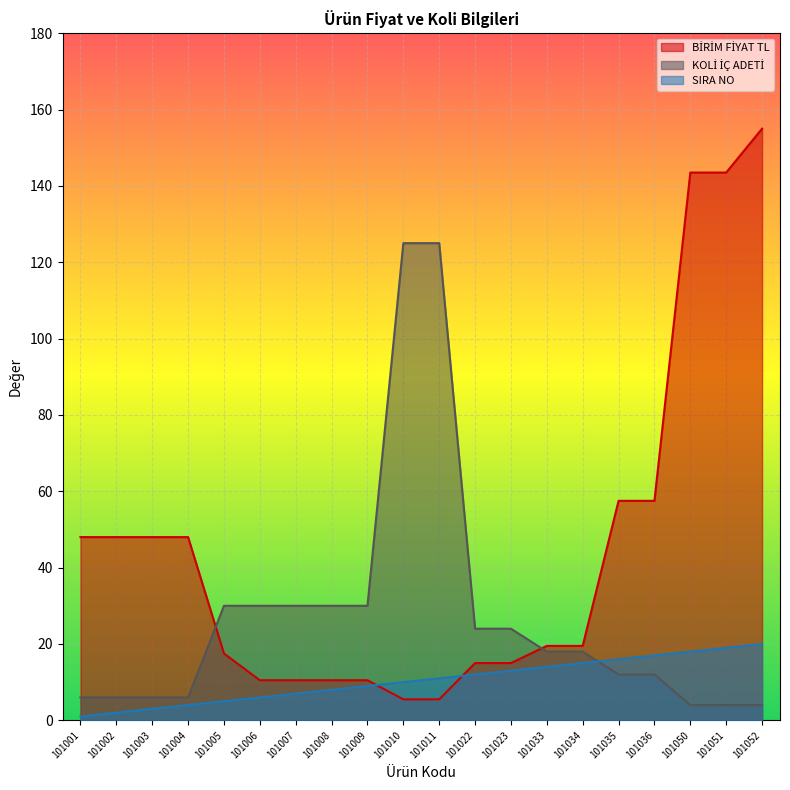

At how many categories does at least one series exceed 49?

7